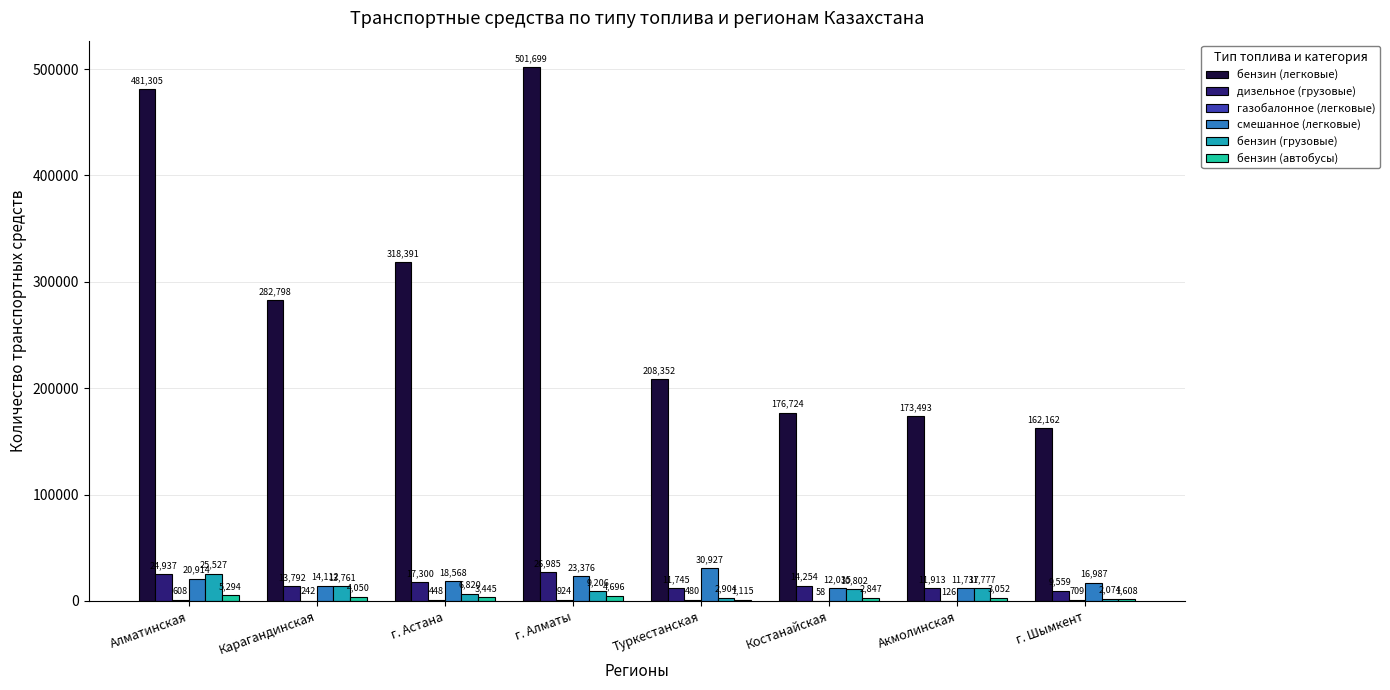

Is it true that дизельное (грузовые) equals 11913 at Акмолинская?

True